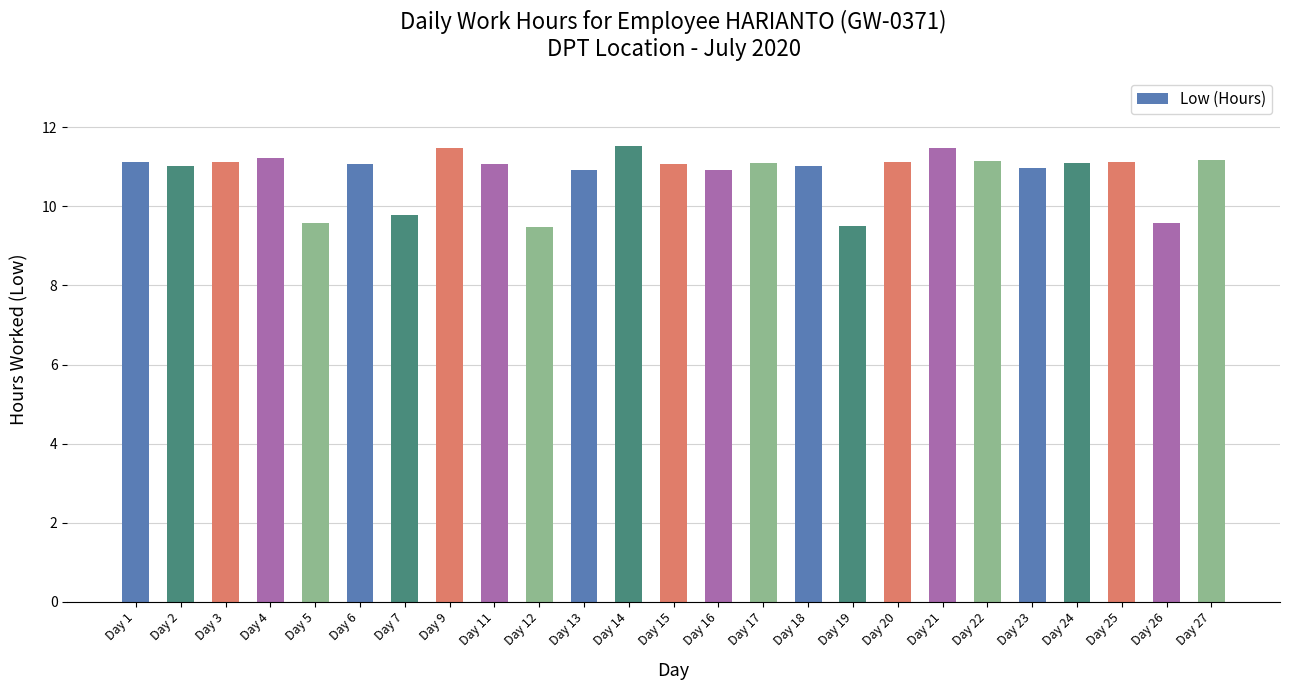

What is the sum of all values?

270.8